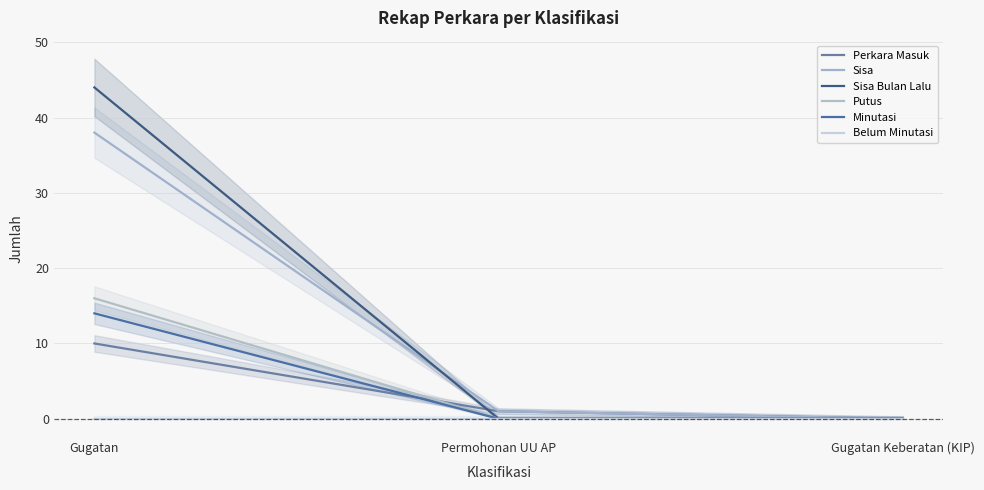

Is it true that Belum Minutasi equals 0 at Gugatan Keberatan (KIP)?

True